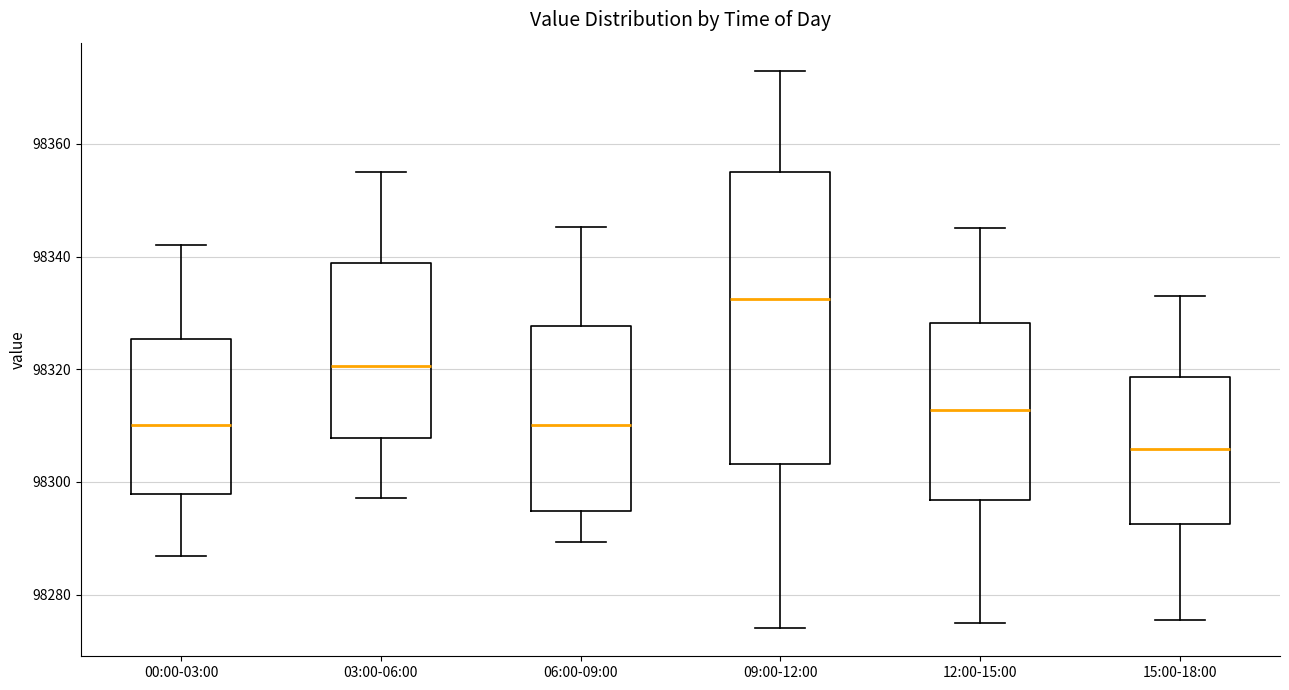

Which box is the tallest, from its lower edge to its upper edge?

09:00-12:00